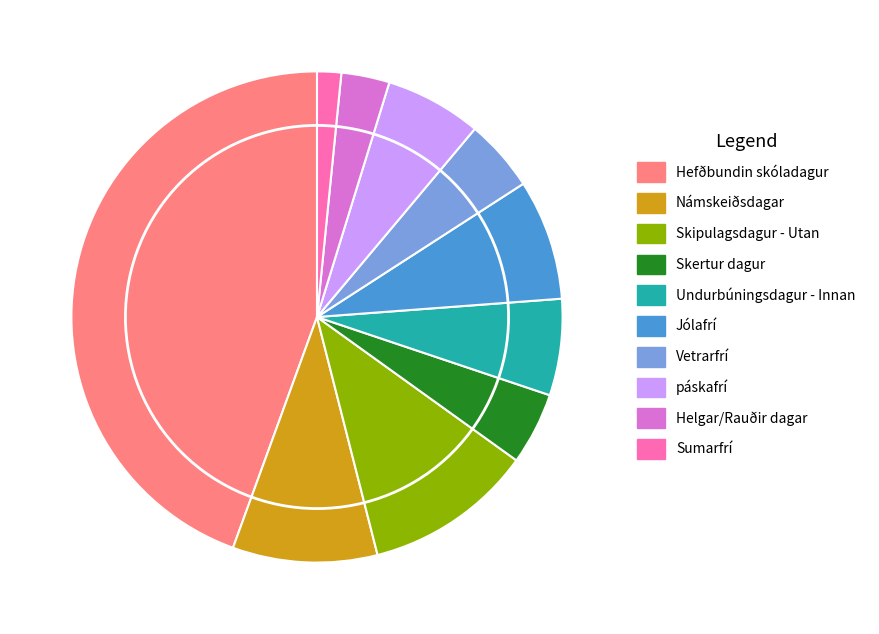

Does any single category account for the majority?

No